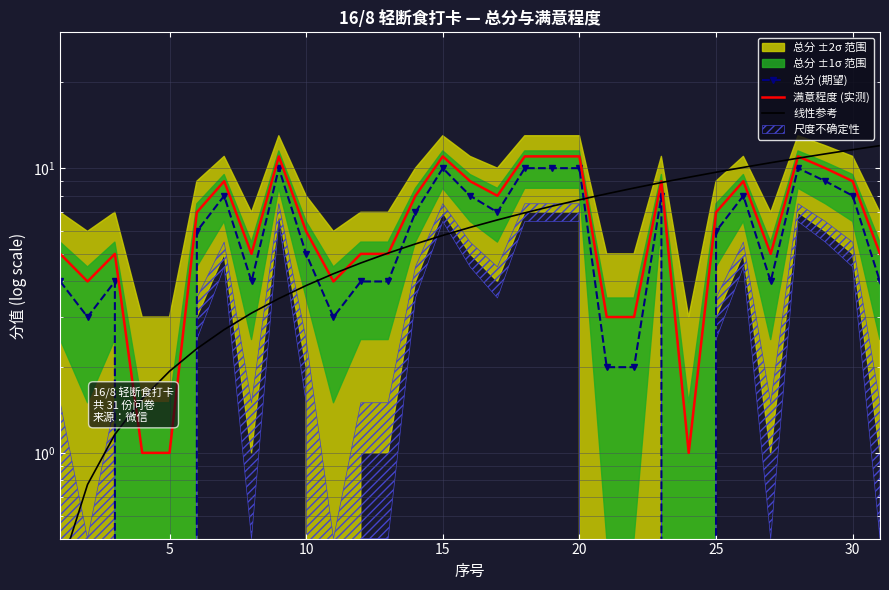

What is the value of the 线性参考 point at the 6th from the left?

2.3